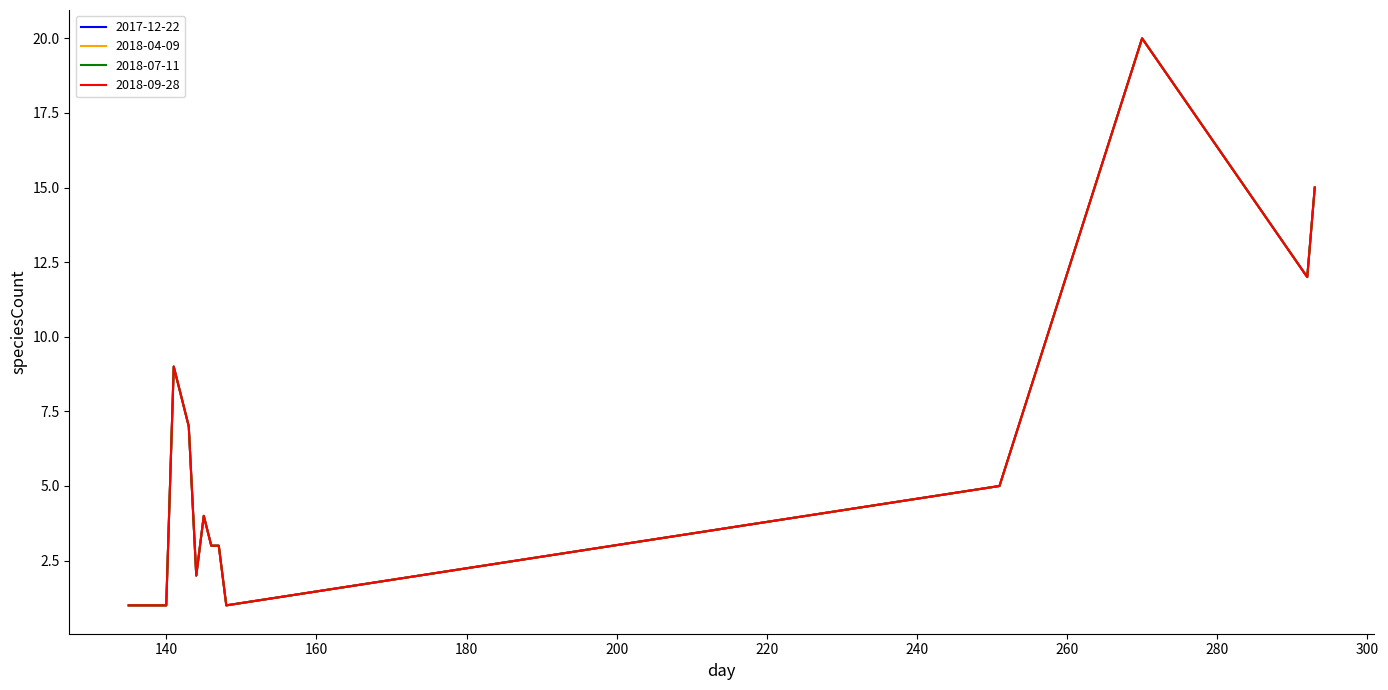

Does the chart have visible grid lines?

No